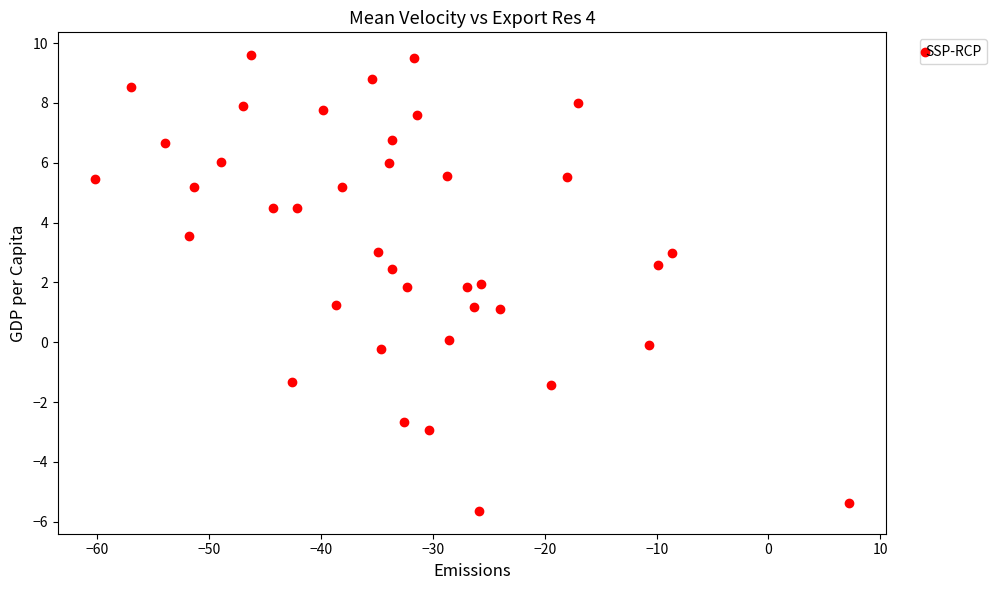

What is the range of Y values (max minus min)?

15.2